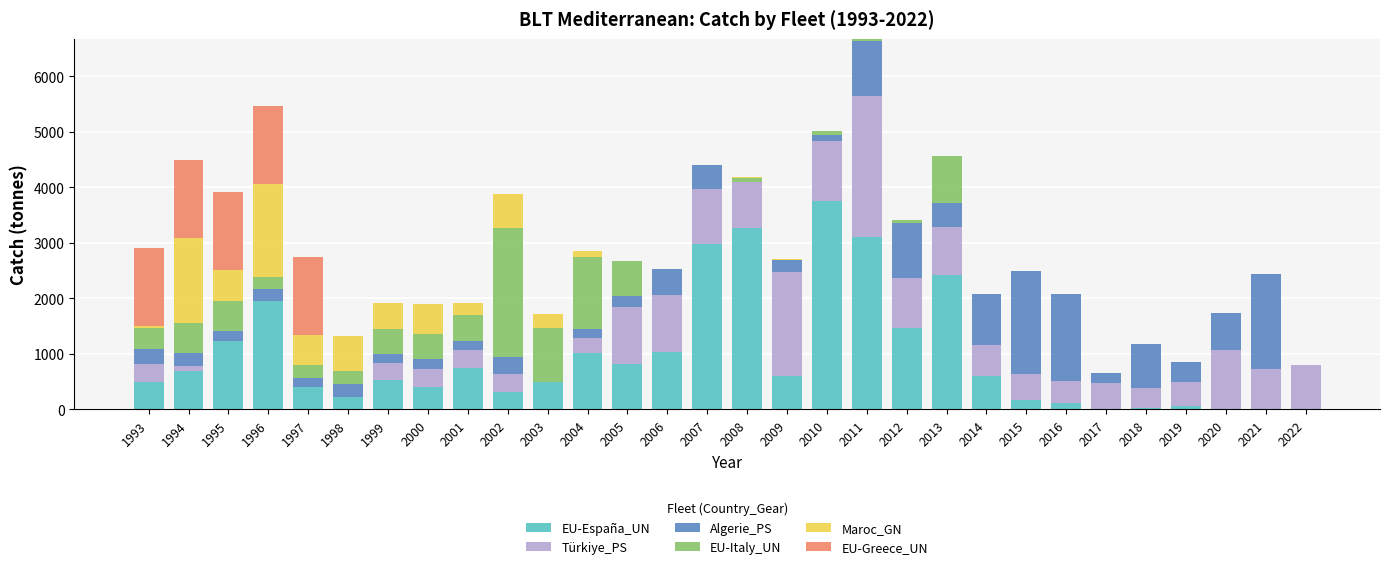

What is the highest value of the EU-España_UN series?

3747.7